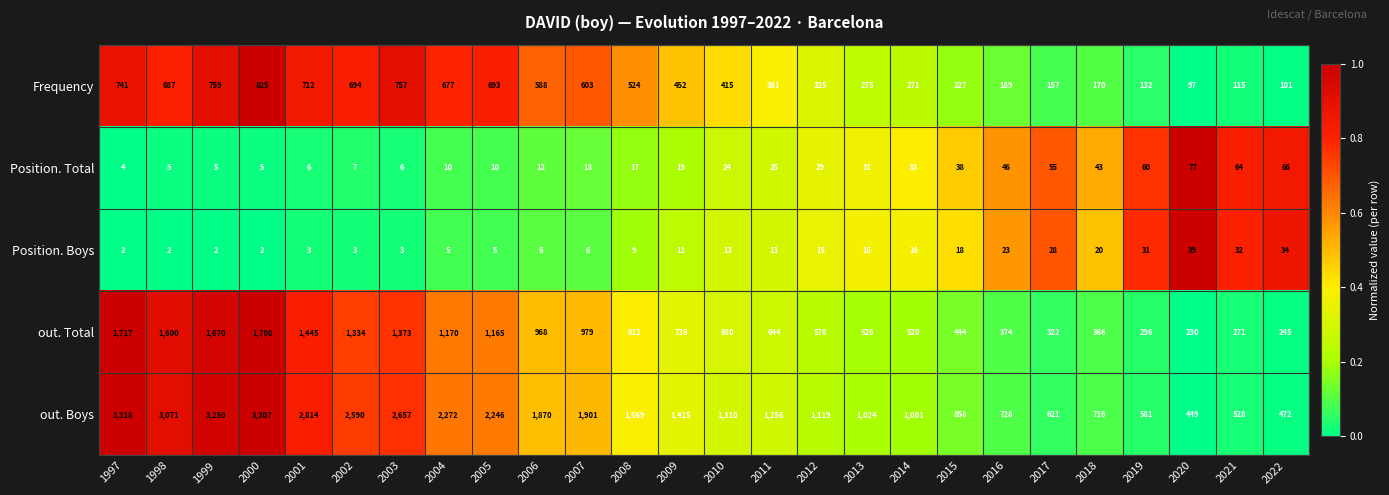

What is the sum of the out. Total values at 2020 and 2004?

1400